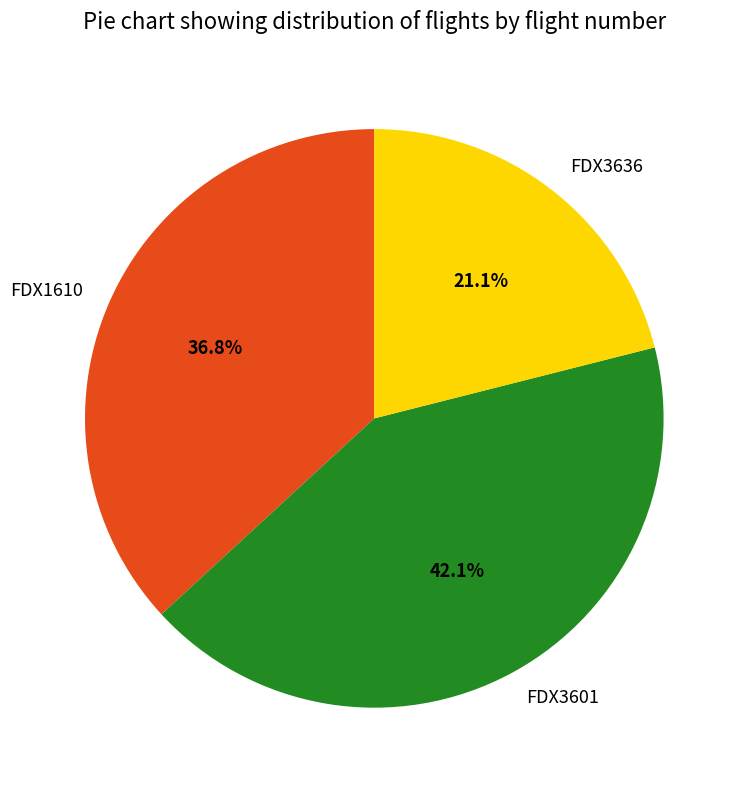

To the nearest percent, what is the average slice percentage?

33%